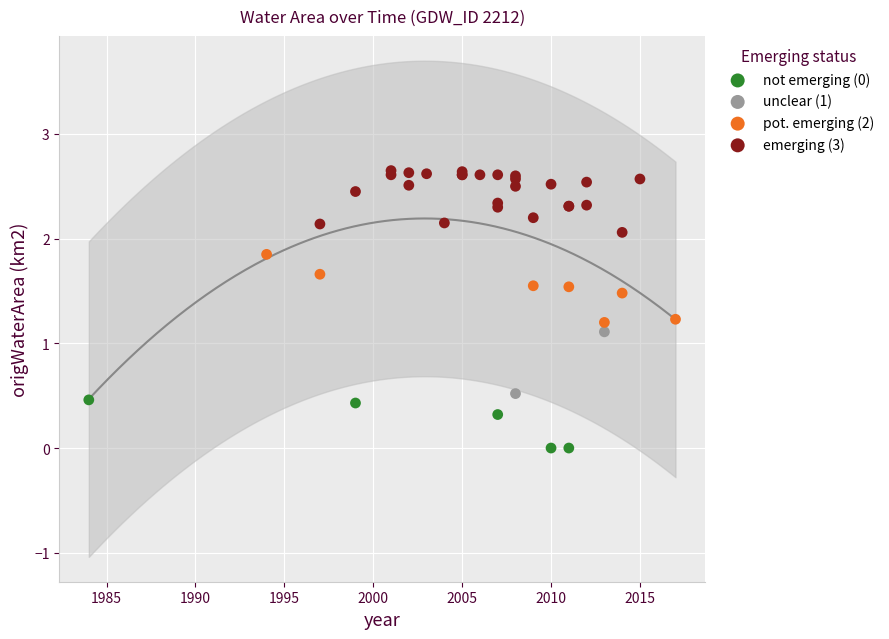

What are all the series names shown in the legend?

not emerging (0), unclear (1), pot. emerging (2), emerging (3)